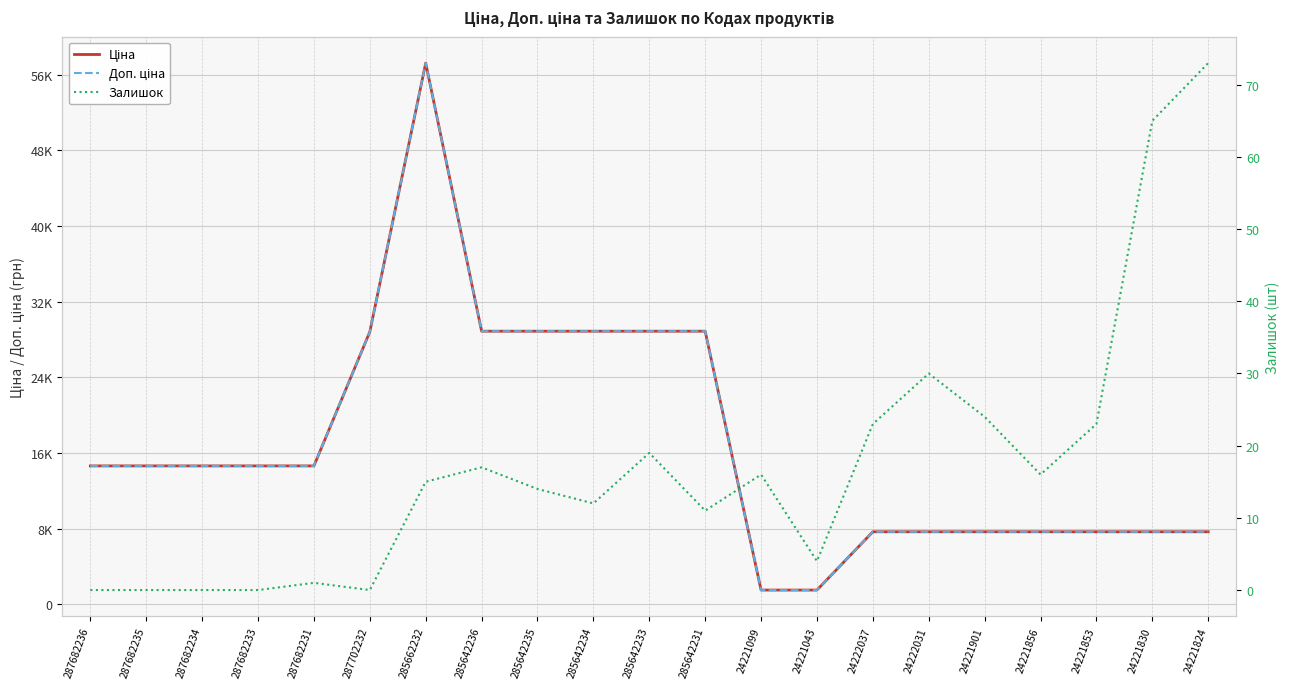

In Доп. ціна, how many points are higher than both neighbors (excluding endpoints)?

1